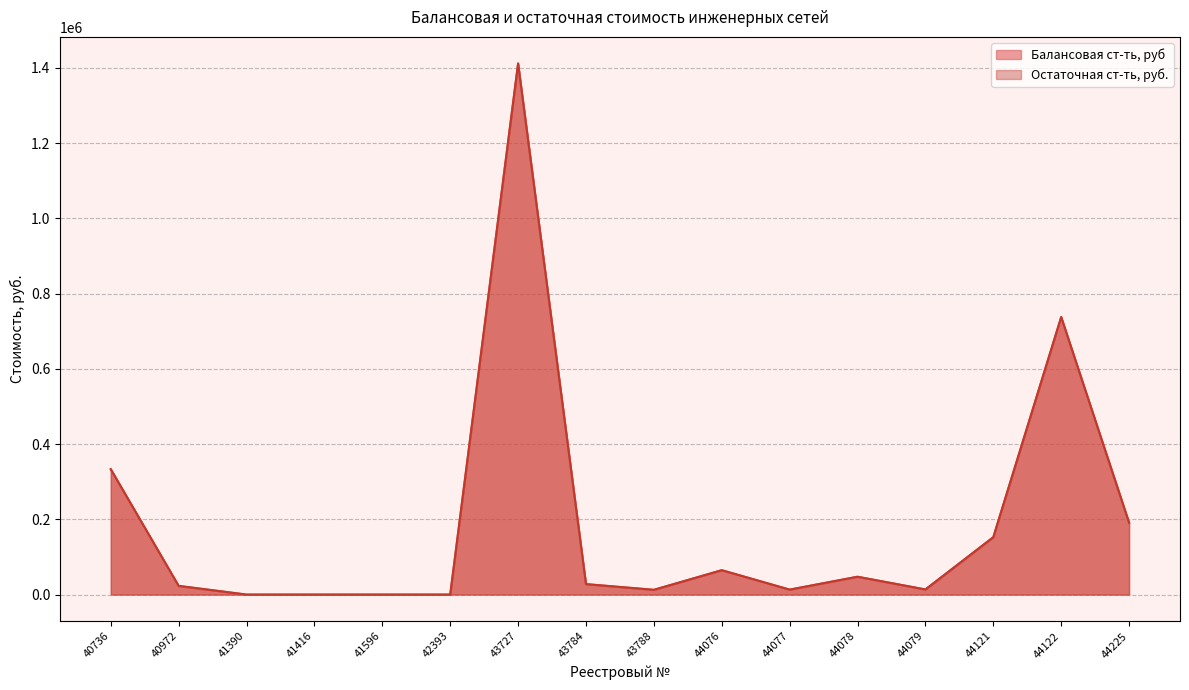

How many interior local valleys does the Балансовая ст-ть, руб series have?

3